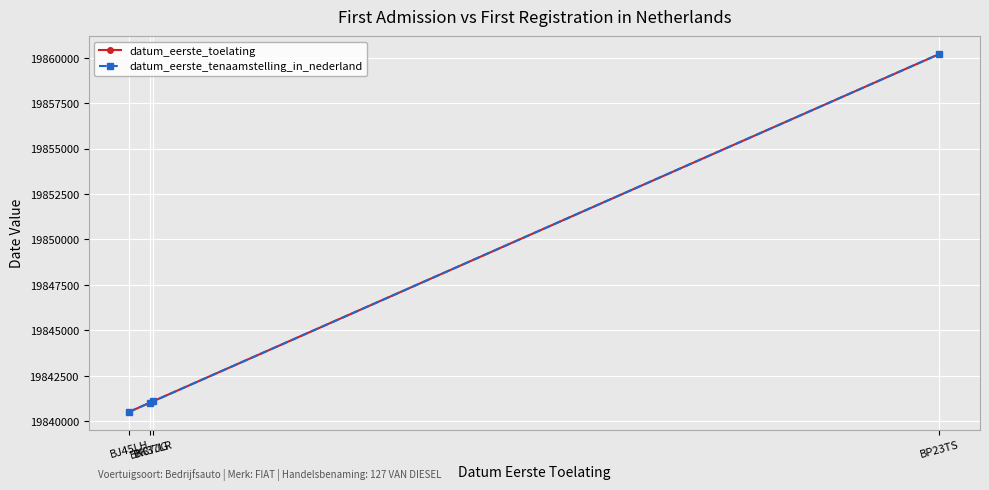

Reading left to right, list all the values displayed in this chart.

datum_eerste_toelating: 19840511	19841012	19841101	19860214
datum_eerste_tenaamstelling_in_nederland: 19840511	19841012	19841101	19860214